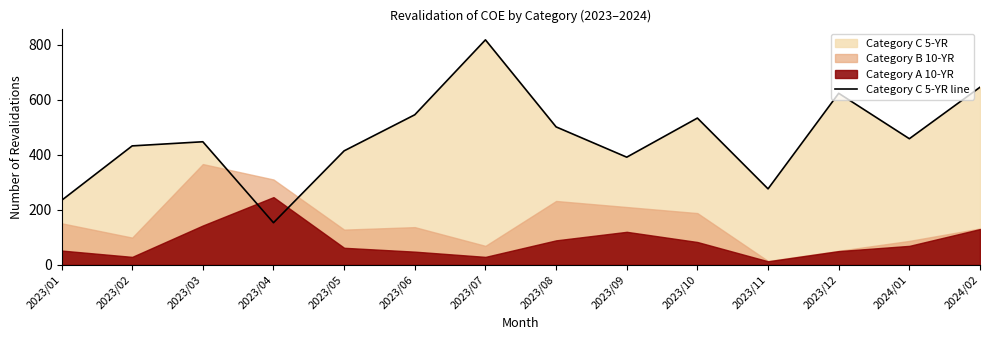

What is the label of the 1st point from the left?

2023/01